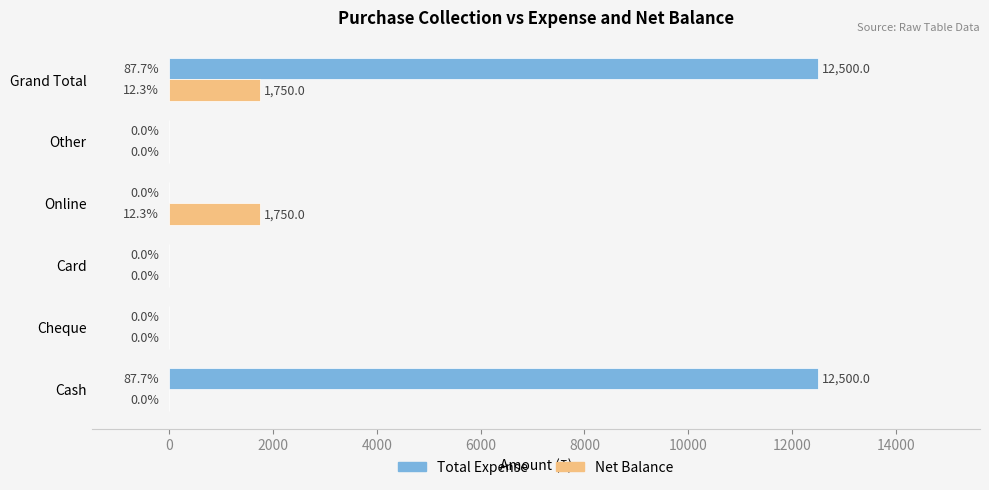

At which category is the sum across all series the highest?

Grand Total